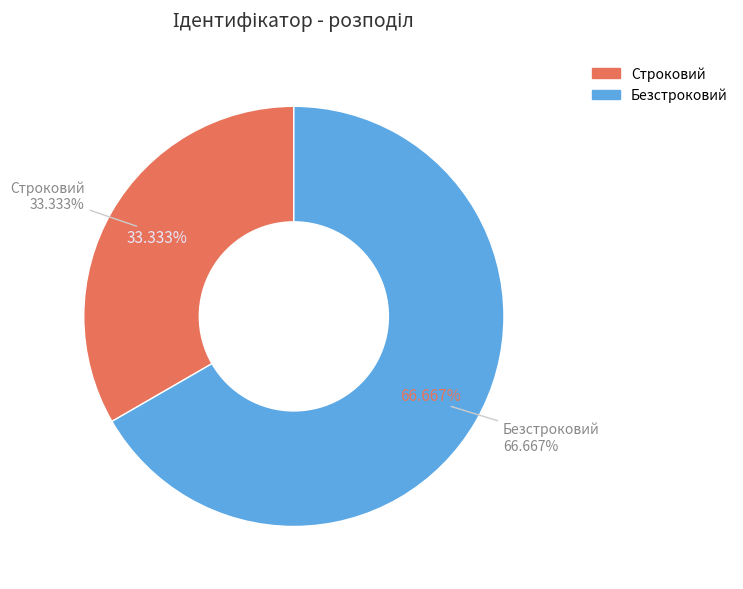

What portion of the pie excludes Строковий?

66.7%